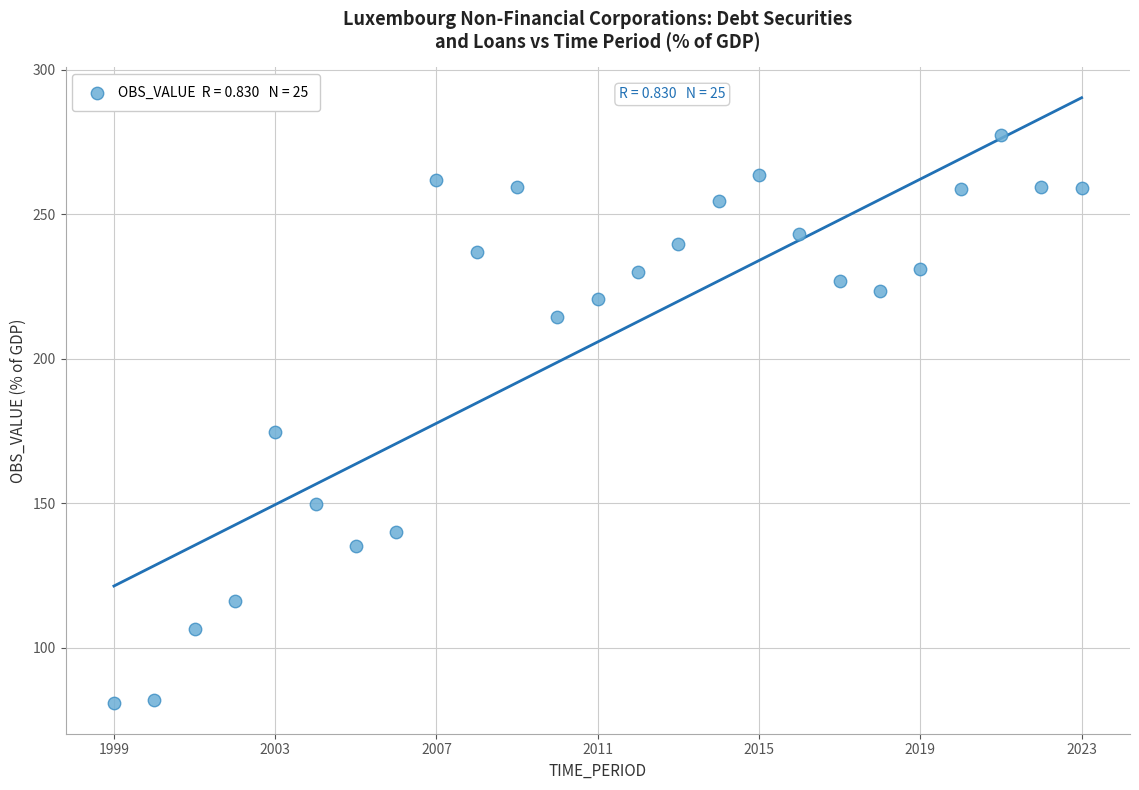

What is the range of X values (max minus min)?

24.0